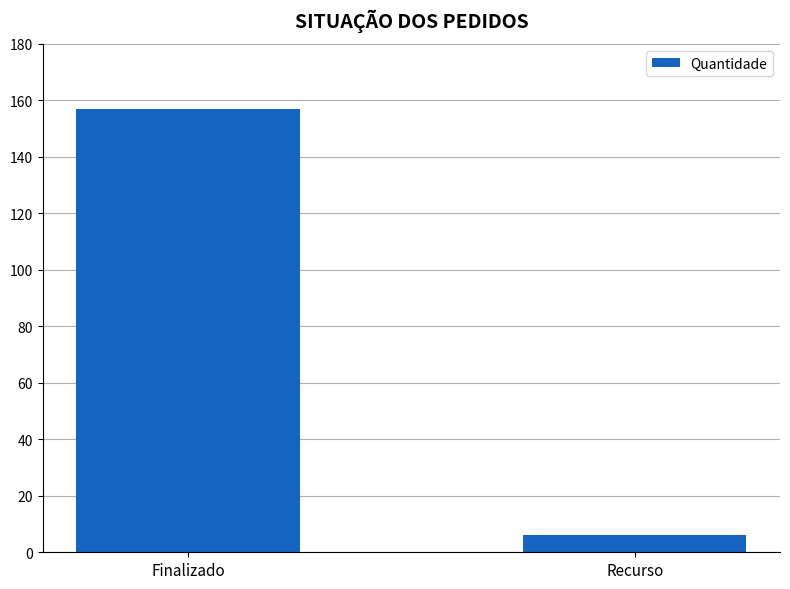

What is the sum of the values at Recurso and Finalizado?

163